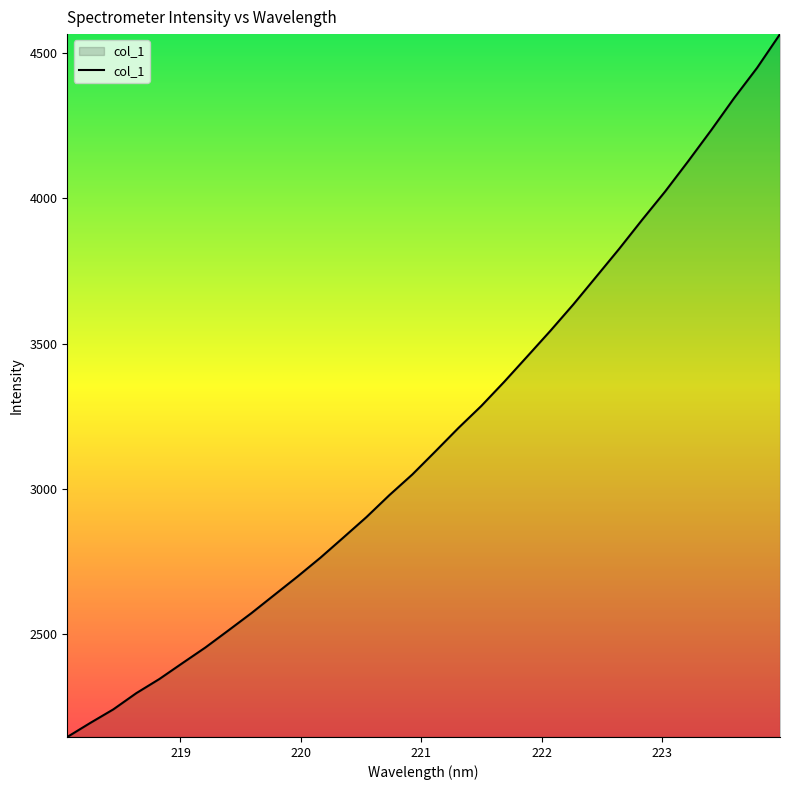

What is the minimum value shown in the chart?

2145.7